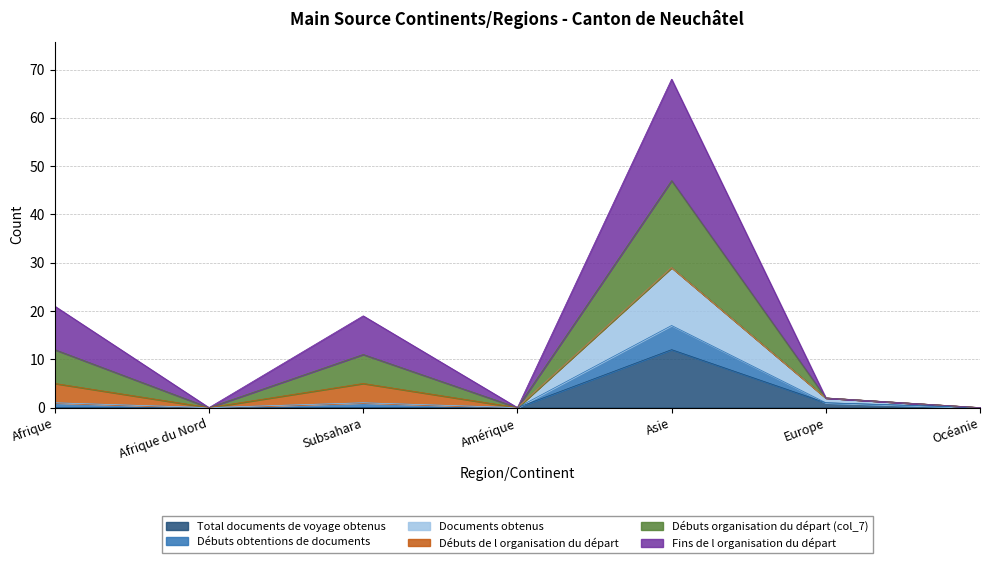

True or false: Total documents de voyage obtenus has a value of 0 at Subsahara.

True